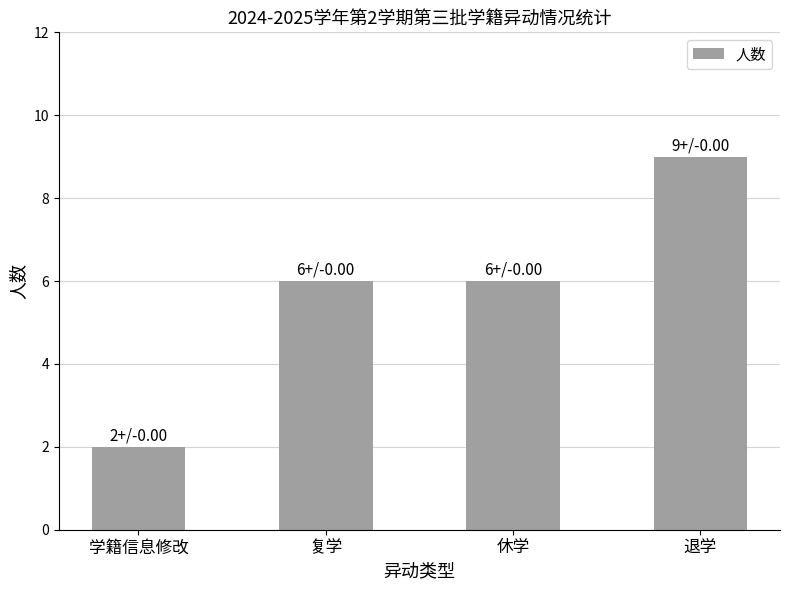

Does the chart contain stacked bars?

No